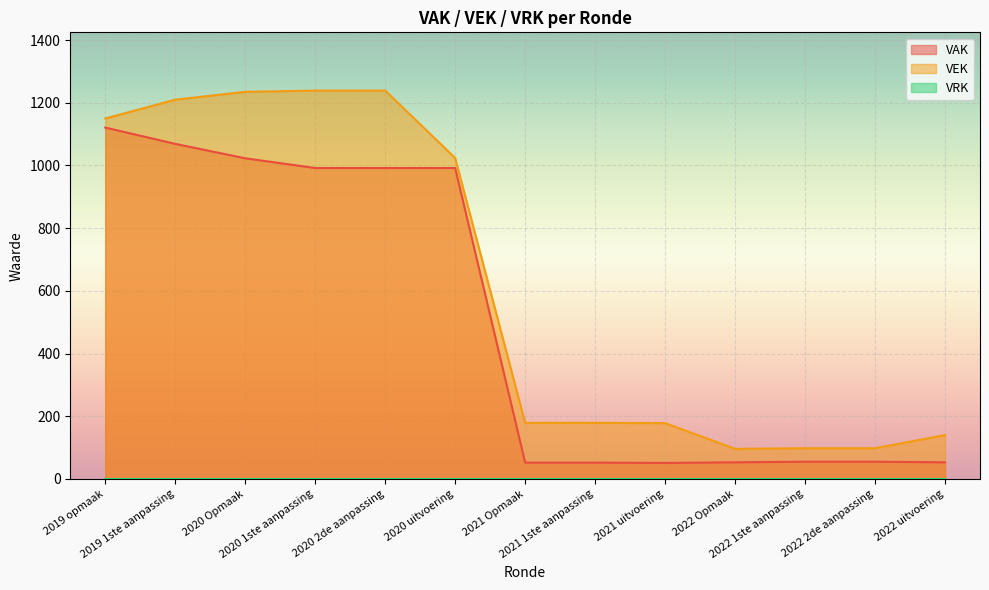

Is it true that VAK equals 17 at 2021 1ste aanpassing?

False